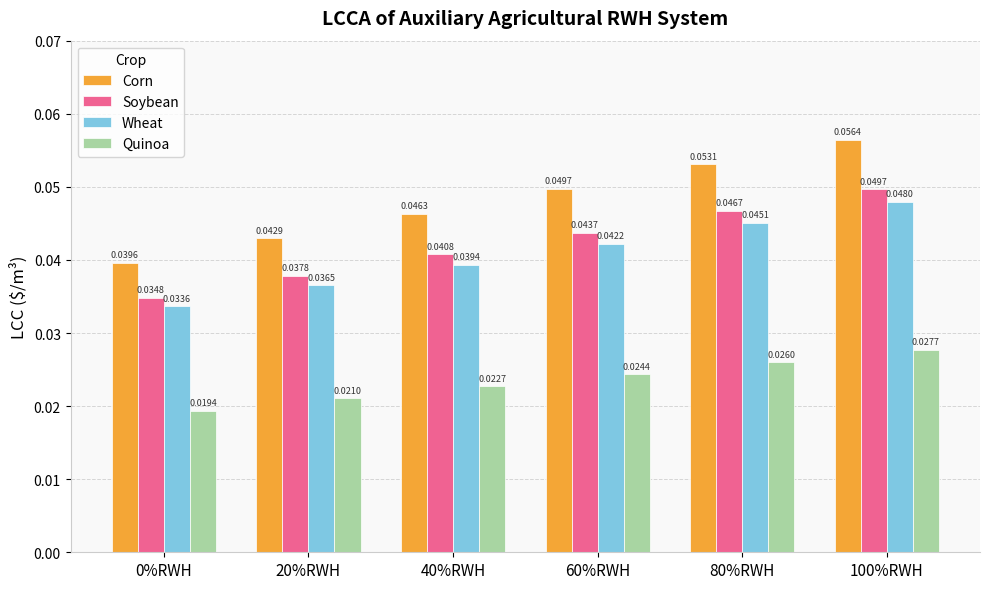

Is the value of Wheat at 20%RWH greater than the value of Quinoa at 40%RWH?

Yes